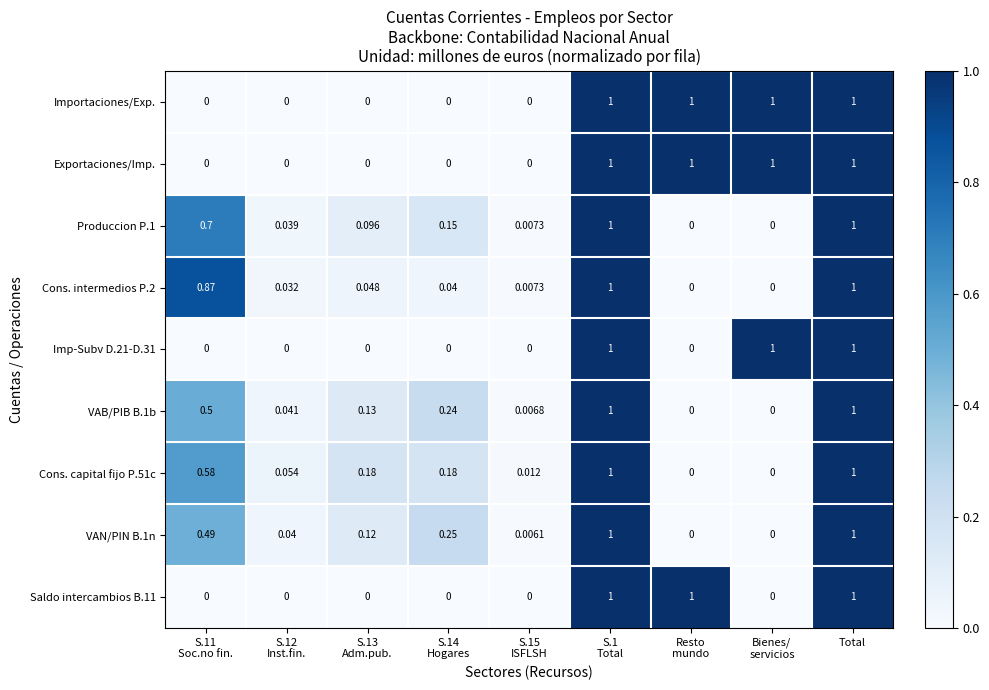

Reading left to right, list all the values displayed in this chart.

Importaciones/Exp.: S.11
Soc.no fin.=0.0	S.12
Inst.fin.=0.0	S.13
Adm.pub.=0.0	S.14
Hogares=0.0	S.15
ISFLSH=0.0	S.1
Total=1.0	Resto
mundo=1.0	Bienes/
servicios=1.0	Total=1.0
Exportaciones/Imp.: S.11
Soc.no fin.=0.0	S.12
Inst.fin.=0.0	S.13
Adm.pub.=0.0	S.14
Hogares=0.0	S.15
ISFLSH=0.0	S.1
Total=1.0	Resto
mundo=1.0	Bienes/
servicios=1.0	Total=1.0
Produccion P.1: S.11
Soc.no fin.=0.7	S.12
Inst.fin.=0.0	S.13
Adm.pub.=0.1	S.14
Hogares=0.1	S.15
ISFLSH=0.0	S.1
Total=1.0	Resto
mundo=0.0	Bienes/
servicios=0.0	Total=1.0
Cons. intermedios P.2: S.11
Soc.no fin.=0.9	S.12
Inst.fin.=0.0	S.13
Adm.pub.=0.0	S.14
Hogares=0.0	S.15
ISFLSH=0.0	S.1
Total=1.0	Resto
mundo=0.0	Bienes/
servicios=0.0	Total=1.0
Imp-Subv D.21-D.31: S.11
Soc.no fin.=0.0	S.12
Inst.fin.=0.0	S.13
Adm.pub.=0.0	S.14
Hogares=0.0	S.15
ISFLSH=0.0	S.1
Total=1.0	Resto
mundo=0.0	Bienes/
servicios=1.0	Total=1.0
VAB/PIB B.1b: S.11
Soc.no fin.=0.5	S.12
Inst.fin.=0.0	S.13
Adm.pub.=0.1	S.14
Hogares=0.2	S.15
ISFLSH=0.0	S.1
Total=1.0	Resto
mundo=0.0	Bienes/
servicios=0.0	Total=1.0
Cons. capital fijo P.51c: S.11
Soc.no fin.=0.6	S.12
Inst.fin.=0.1	S.13
Adm.pub.=0.2	S.14
Hogares=0.2	S.15
ISFLSH=0.0	S.1
Total=1.0	Resto
mundo=0.0	Bienes/
servicios=0.0	Total=1.0
VAN/PIN B.1n: S.11
Soc.no fin.=0.5	S.12
Inst.fin.=0.0	S.13
Adm.pub.=0.1	S.14
Hogares=0.2	S.15
ISFLSH=0.0	S.1
Total=1.0	Resto
mundo=0.0	Bienes/
servicios=0.0	Total=1.0
Saldo intercambios B.11: S.11
Soc.no fin.=0.0	S.12
Inst.fin.=0.0	S.13
Adm.pub.=0.0	S.14
Hogares=0.0	S.15
ISFLSH=0.0	S.1
Total=1.0	Resto
mundo=1.0	Bienes/
servicios=0.0	Total=1.0